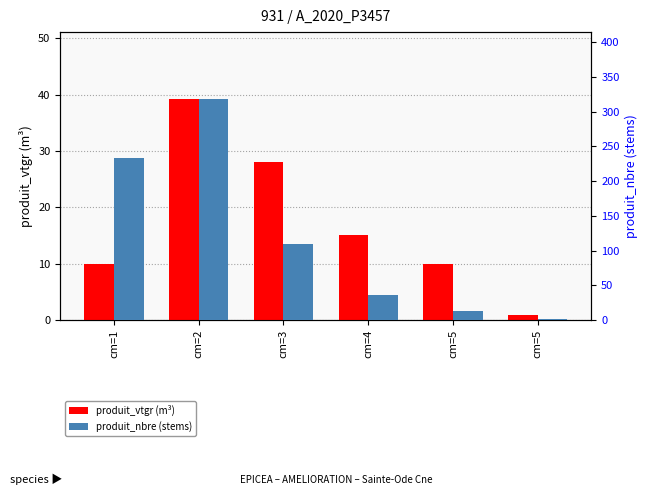

Rank the series by their maximum value, from lowest to highest.

produit_vtgr (m³), produit_nbre (stems)